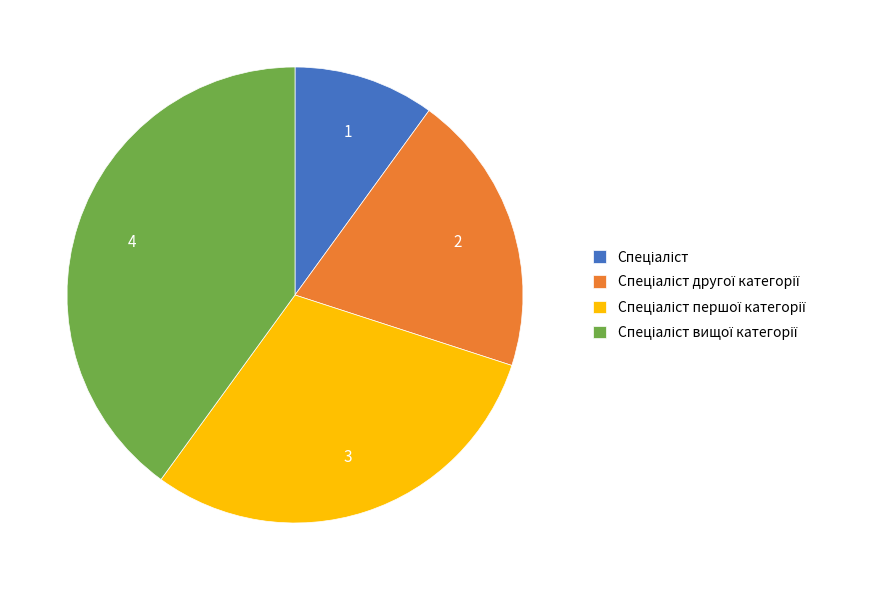

How many segments does this pie chart have?

4